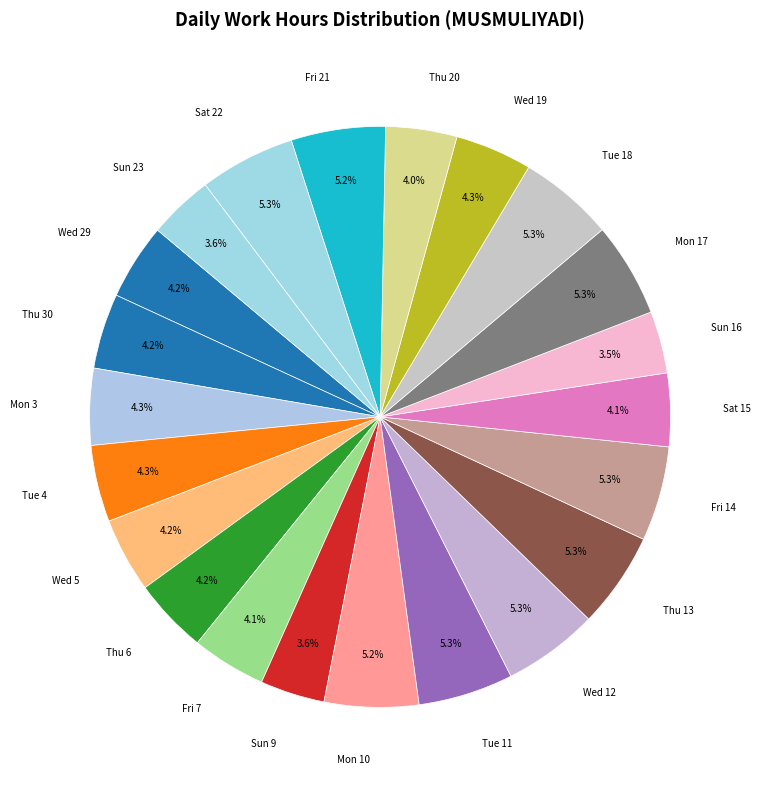

How many segments does this pie chart have?

22